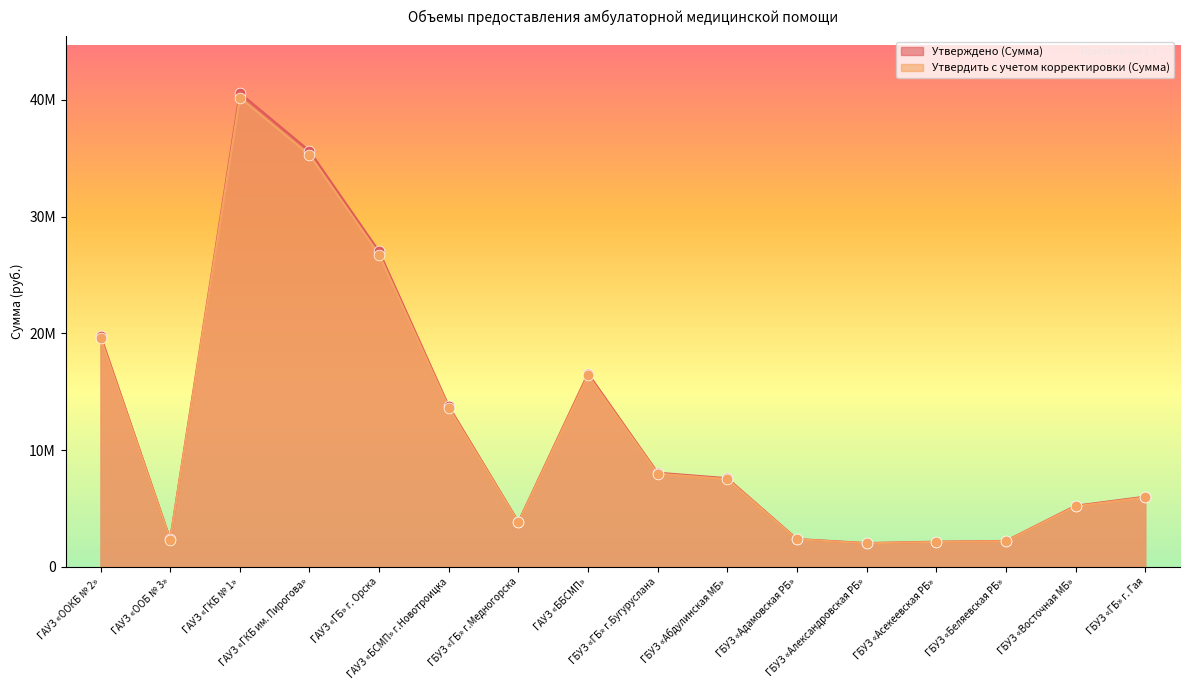

What are all the series names shown in the legend?

Утверждено (Сумма), Утвердить с учетом корректировки (Сумма)